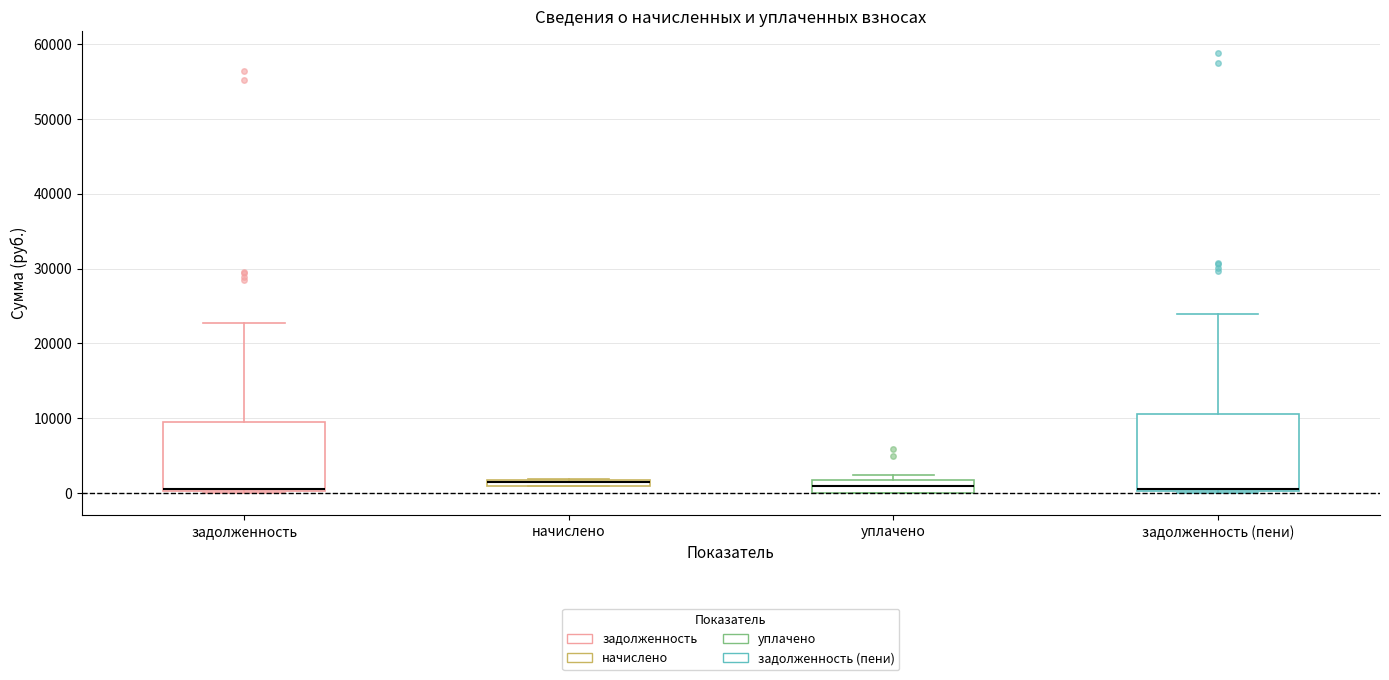

Comparing the boxes themselves (not the whiskers), which one is the tallest?

задолженность (пени)